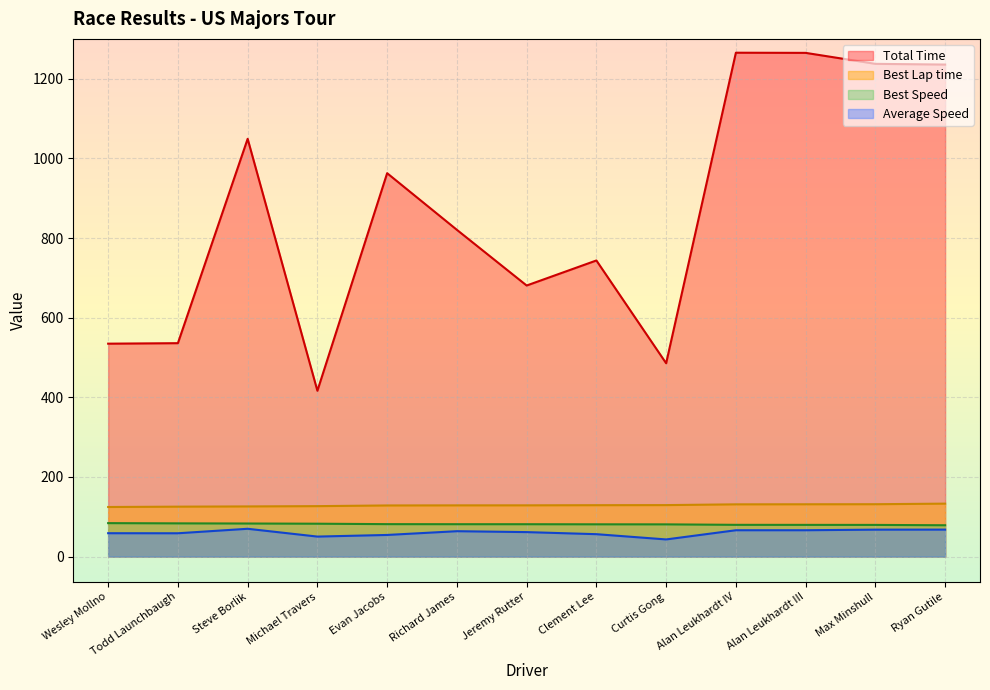

True or false: Best Lap time has more than 2 interior local peaks.

False